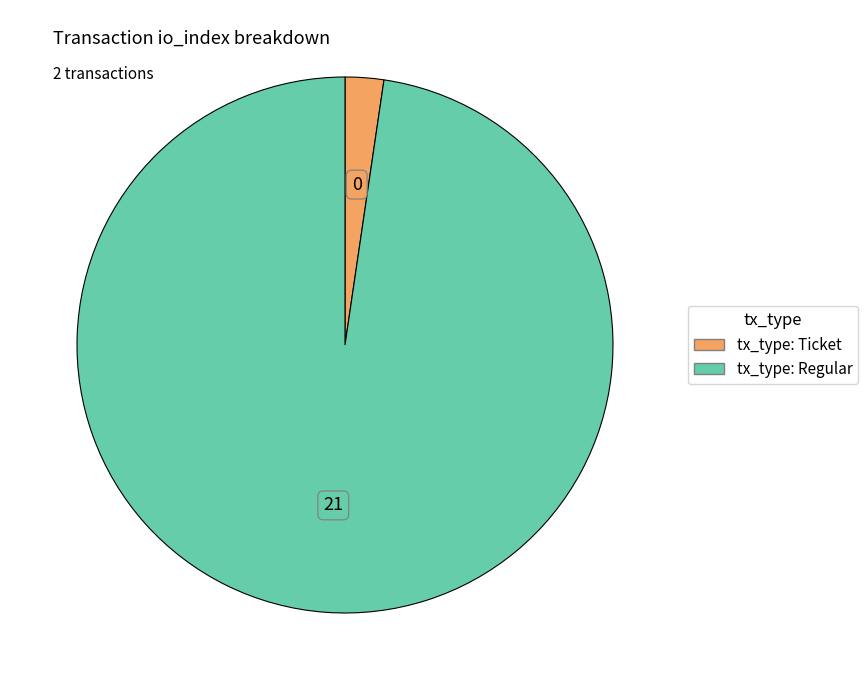

Do tx_type: Ticket and tx_type: Regular together represent more than half of the pie?

Yes